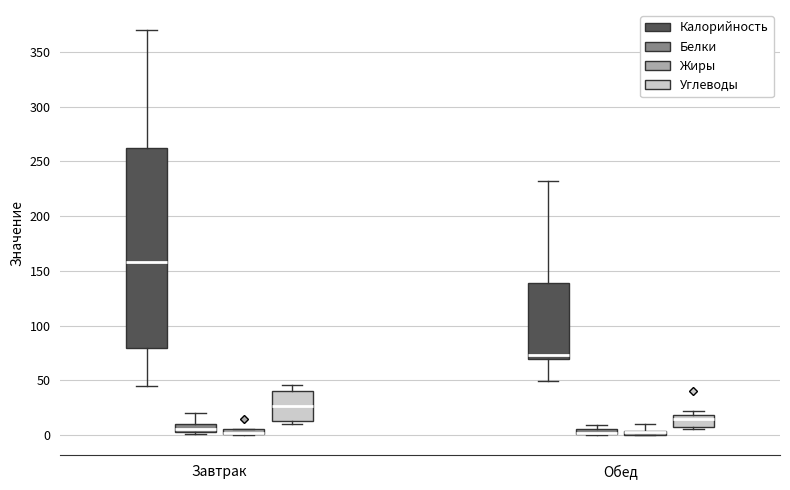

Where does the median line of the box for Обед (Калорийность) sit on the y-axis? The values are not printed on the chart, so give them approximately, as read against the axis.

75